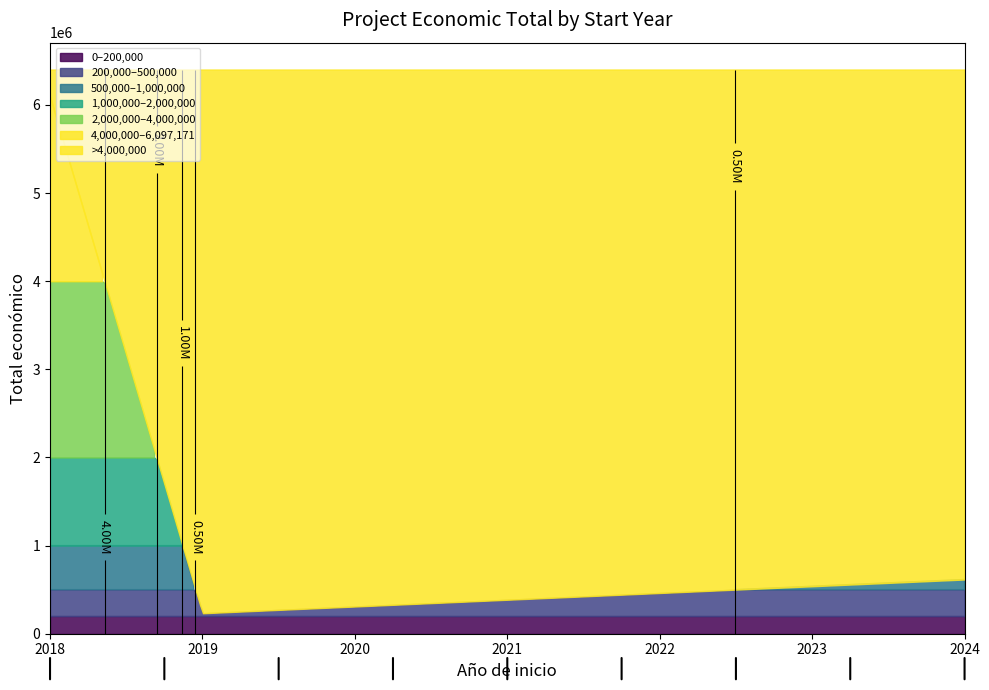

Does the chart have visible grid lines?

No